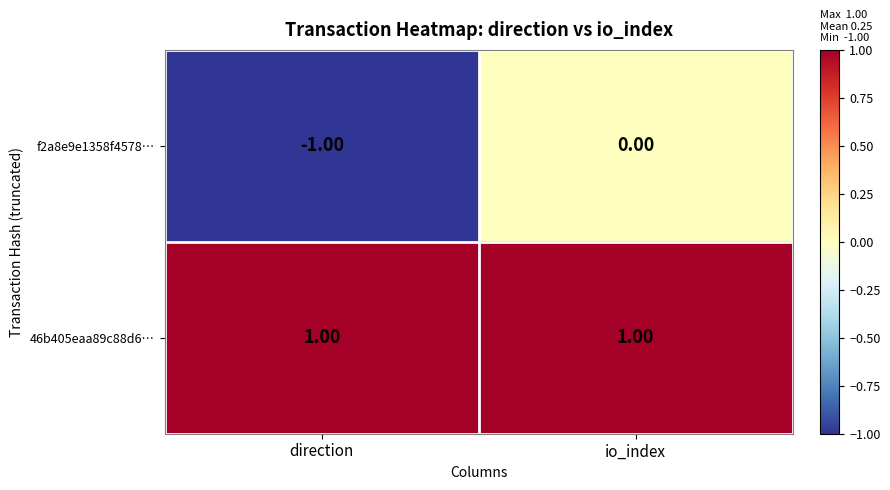

At io_index, list the series in order from smallest to largest.

f2a8e9e1358f4578…, 46b405eaa89c88d6…